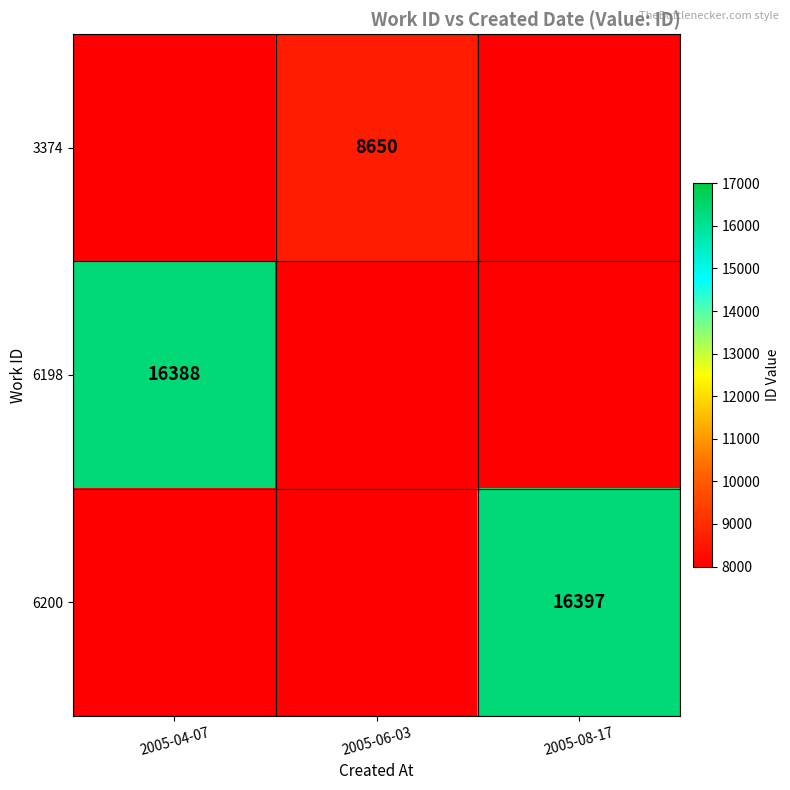

True or false: 6198 has a value of 11346 at 2005-04-07.

False